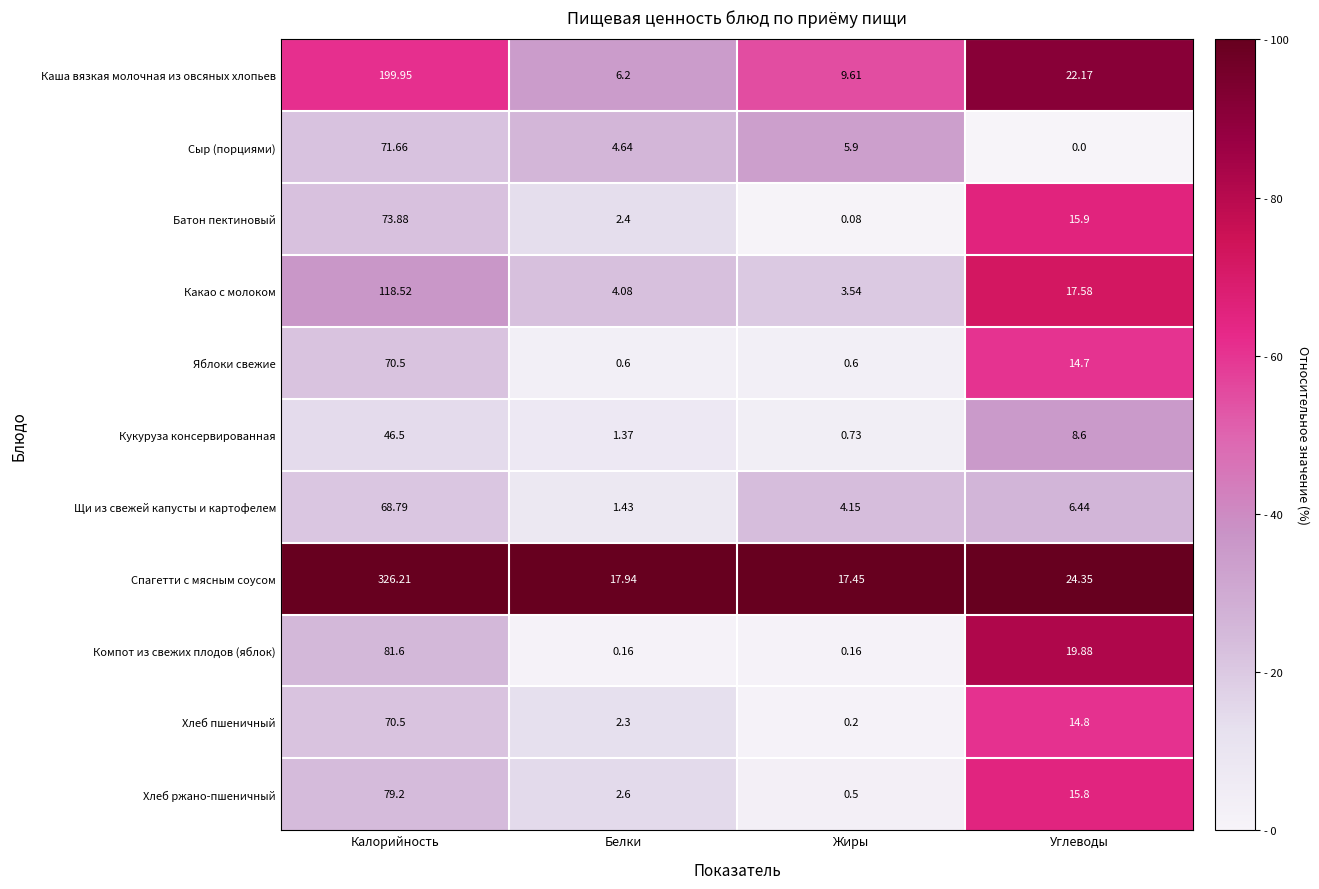

List the labels in order of Какао с молоком value, largest first.

Калорийность, Углеводы, Белки, Жиры